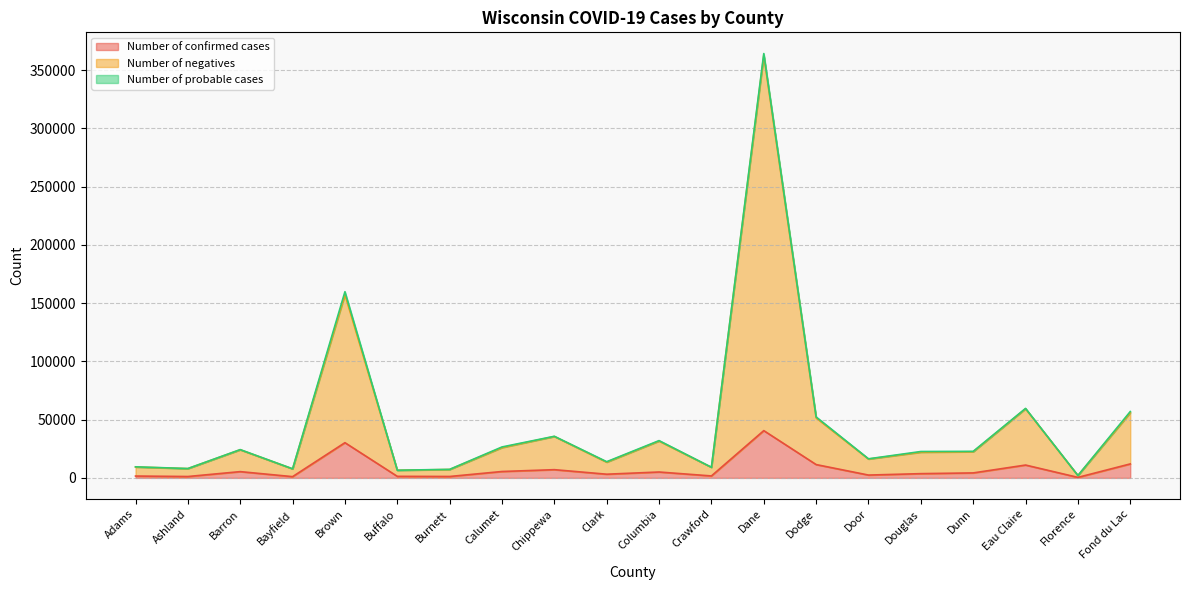

What is the maximum value for Number of negatives?

362661